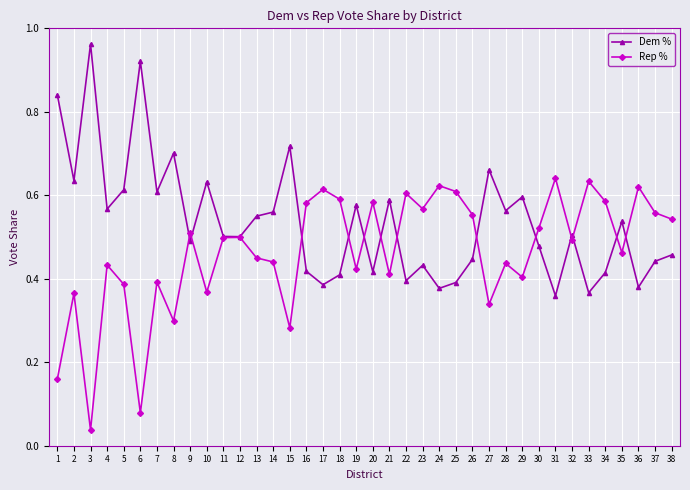

At which label does Rep % reach its minimum?

3